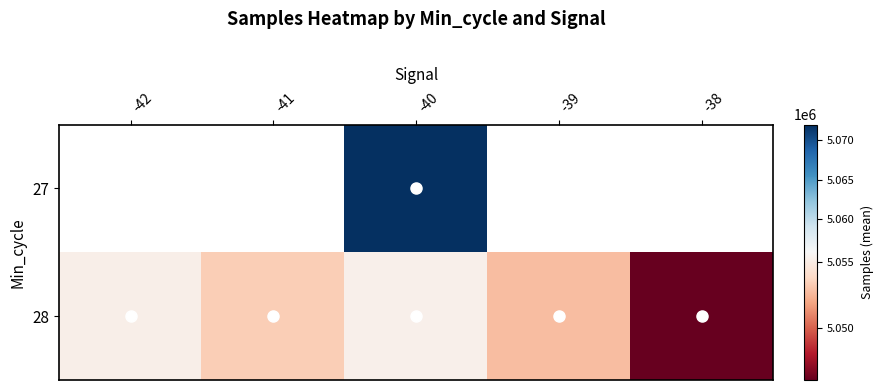

True or false: 28 has a value of 5046027.0 at -38.

True